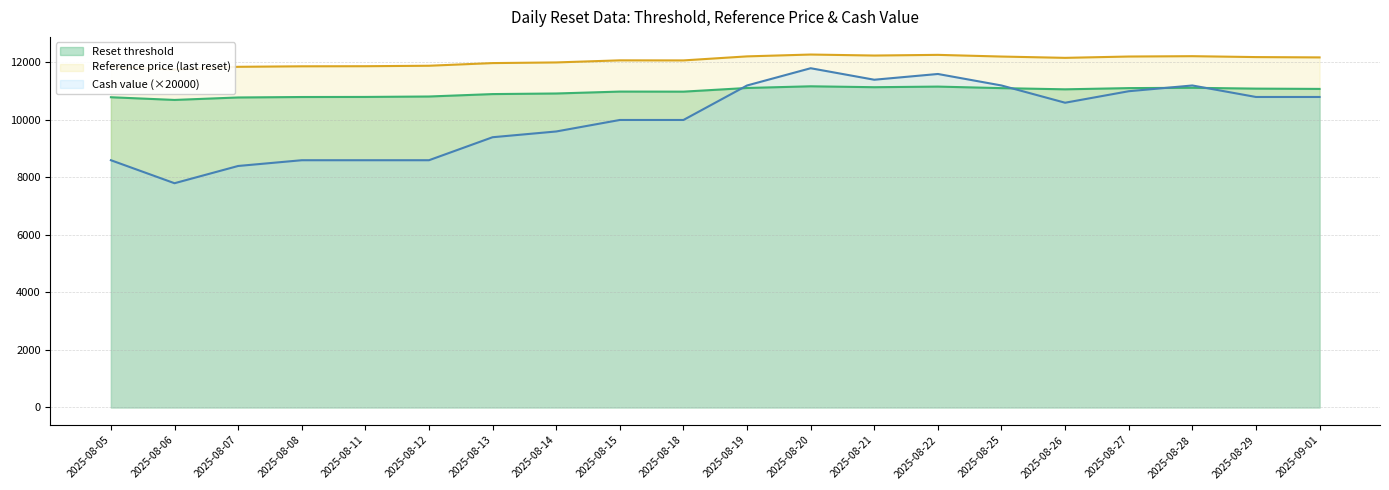

Reading left to right, extract all data points from this chart.

Reset threshold: 10791.1	10697.3	10783.1	10798.8	10801.7	10816.6	10900.8	10921.5	10987.6	10985.4	11113.1	11171.4	11139.9	11161.0	11107.8	11066.4	11108.5	11119.5	11090.7	11080.6
Reference price: 11858.3	11755.3	11849.6	11866.9	11870.0	11886.4	11978.9	12001.6	12074.3	12071.9	12212.2	12276.3	12241.7	12264.9	12206.4	12160.9	12207.1	12219.2	12187.6	12176.5
Cash value: 8600.0	7800.0	8400.0	8600.0	8600.0	8600.0	9400.0	9600.0	10000.0	10000.0	11200.0	11800.0	11400.0	11600.0	11200.0	10600.0	11000.0	11200.0	10800.0	10800.0